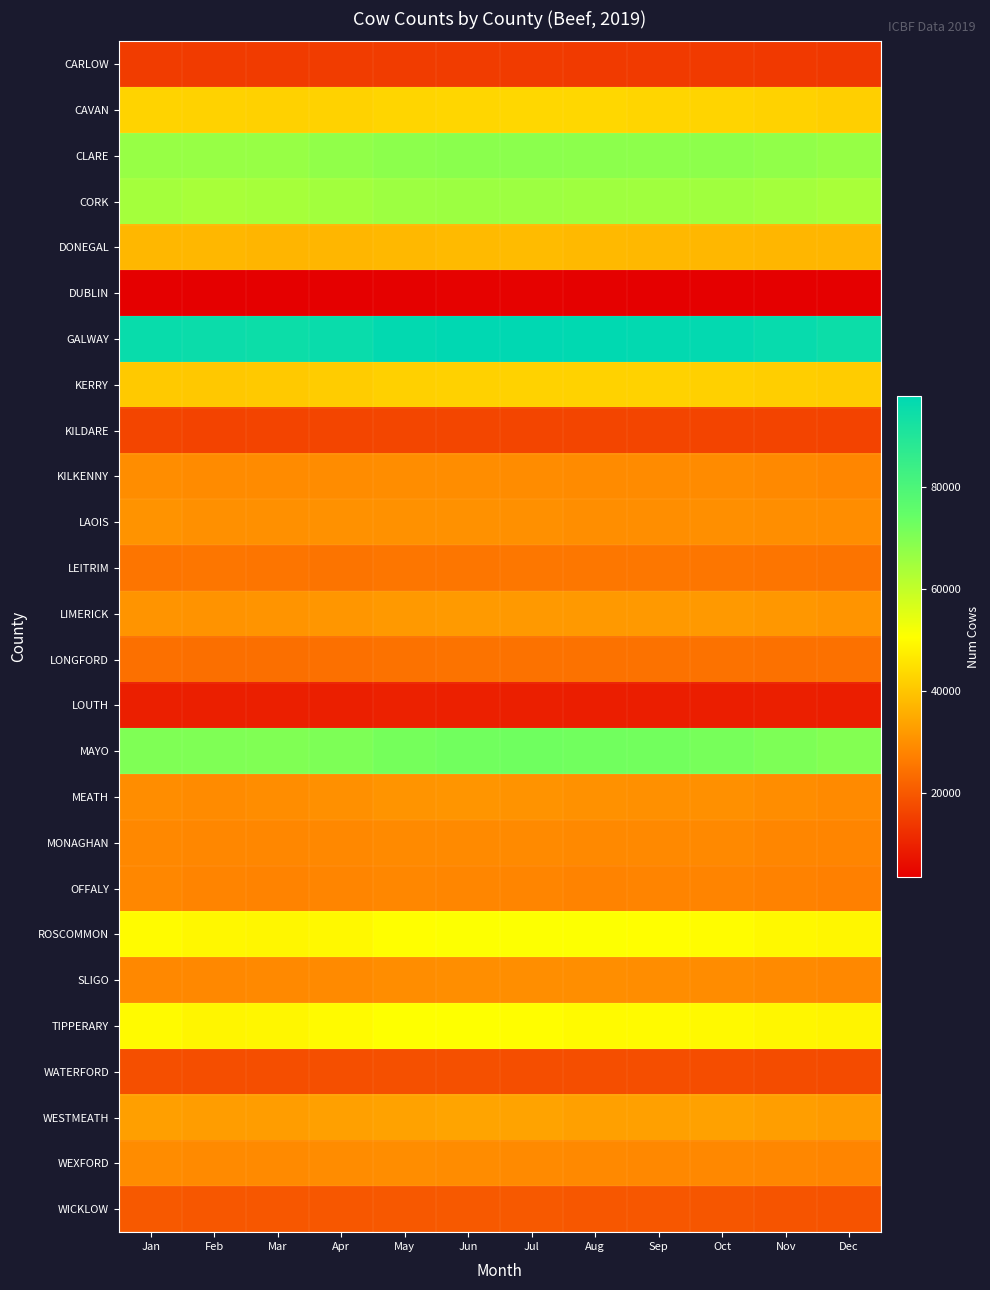

At May, list the series in order from largest to smallest.

GALWAY, MAYO, CLARE, CORK, TIPPERARY, ROSCOMMON, CAVAN, KERRY, DONEGAL, WESTMEATH, LIMERICK, MEATH, LAOIS, KILKENNY, WEXFORD, SLIGO, MONAGHAN, OFFALY, LEITRIM, LONGFORD, WICKLOW, WATERFORD, KILDARE, CARLOW, LOUTH, DUBLIN